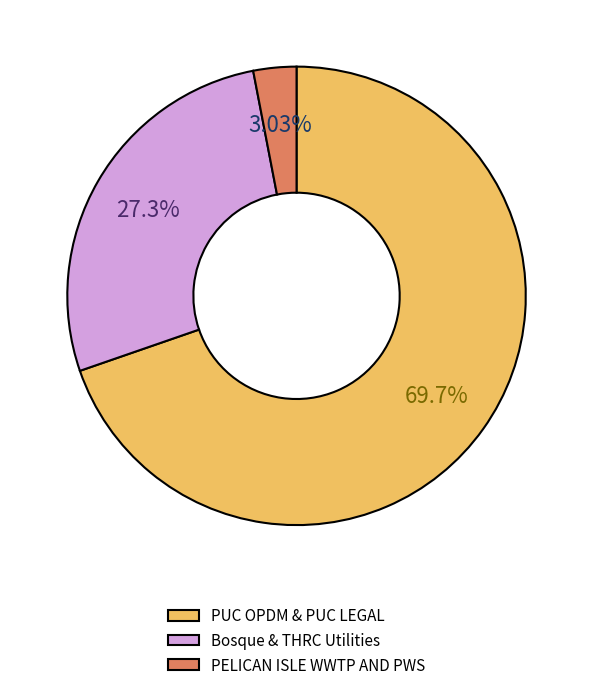

Between PELICAN ISLE WWTP AND PWS and PUC OPDM & PUC LEGAL, which is larger?

PUC OPDM & PUC LEGAL